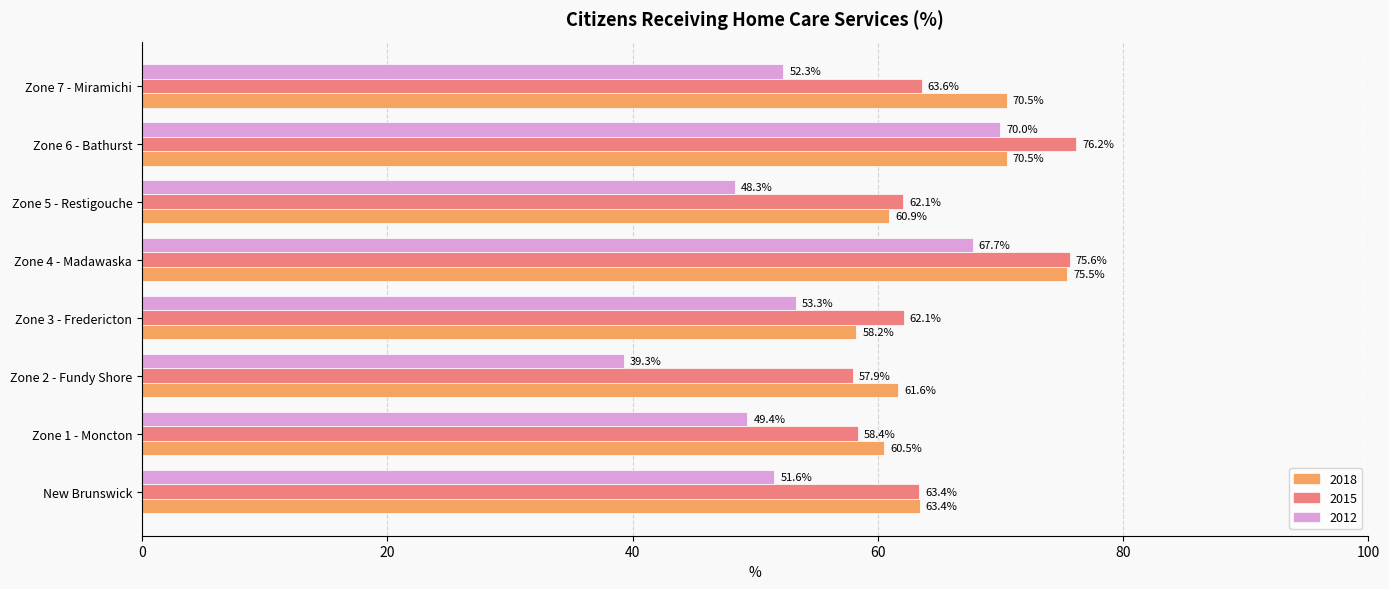

What value does the 2015 series have at Zone 3 - Fredericton?

62.1